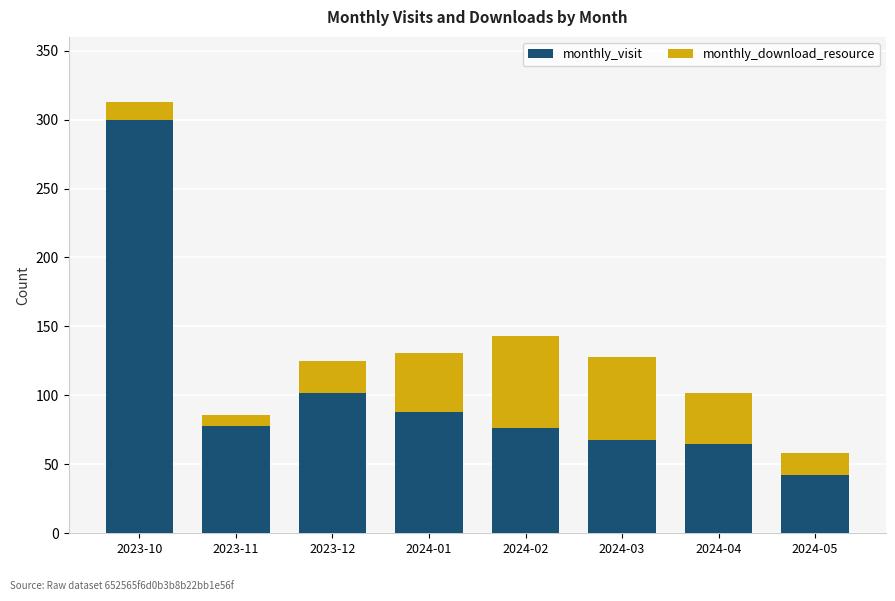

What are all the series names shown in the legend?

monthly_visit, monthly_download_resource